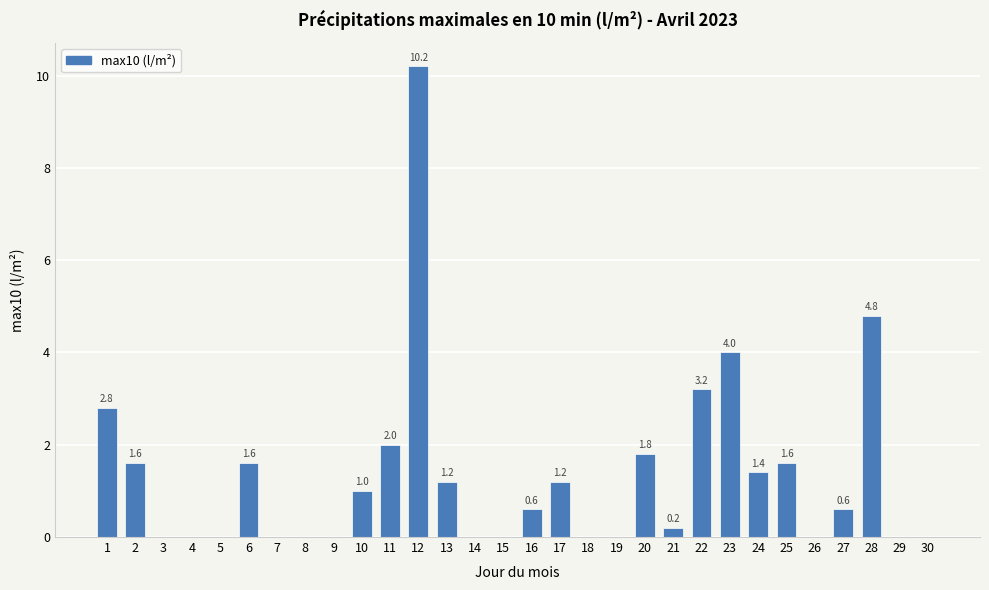

Reading left to right, extract all data points from this chart.

1=2.8	2=1.6	3=0.0	4=0.0	5=0.0	6=1.6	7=0.0	8=0.0	9=0.0	10=1.0	11=2.0	12=10.2	13=1.2	14=0.0	15=0.0	16=0.6	17=1.2	18=0.0	19=0.0	20=1.8	21=0.2	22=3.2	23=4.0	24=1.4	25=1.6	26=0.0	27=0.6	28=4.8	29=0.0	30=0.0